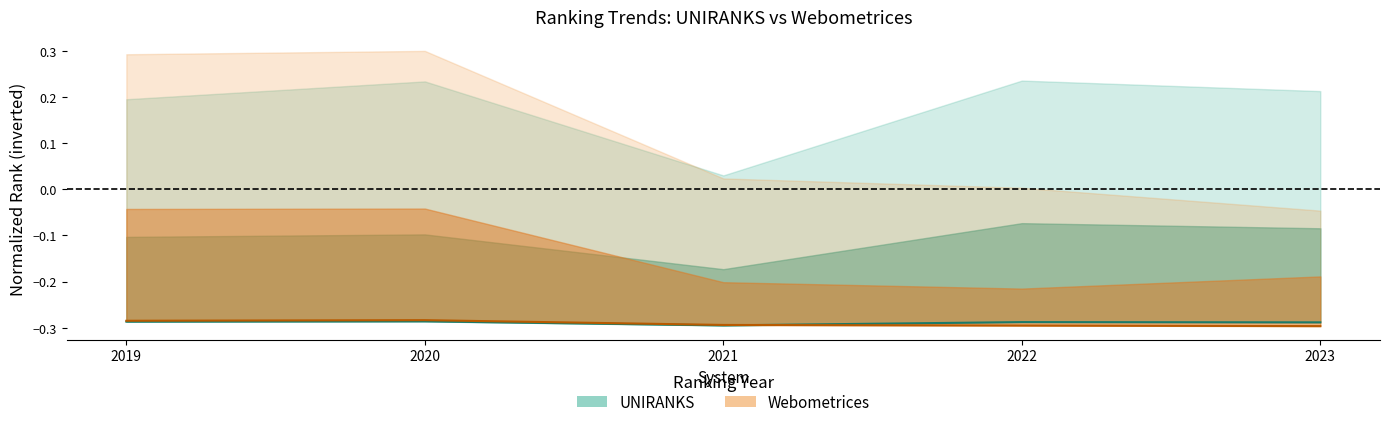

Which series ends up on top after the final intersection of Webometrices country rank and UNIRANKS country rank?

UNIRANKS country rank